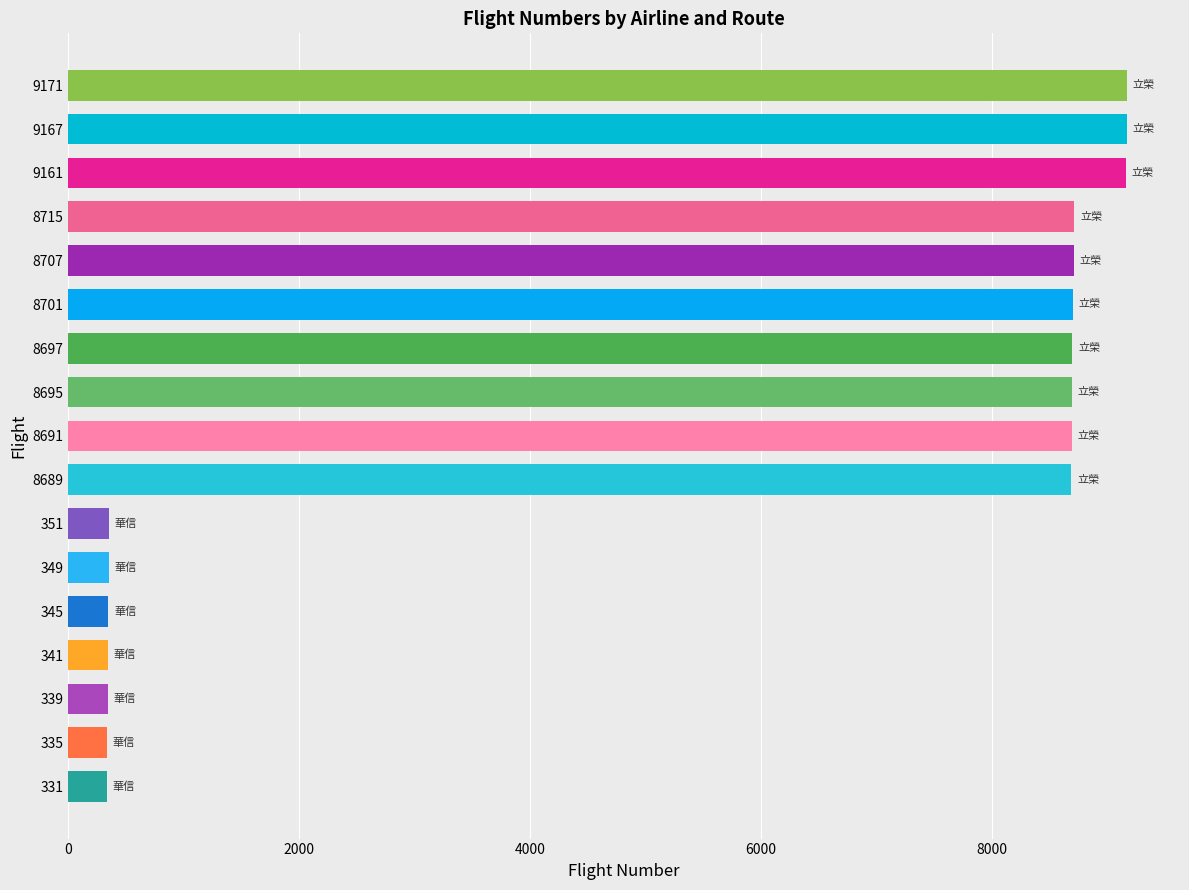

Is it true that the value at 8715 is 5638?

False